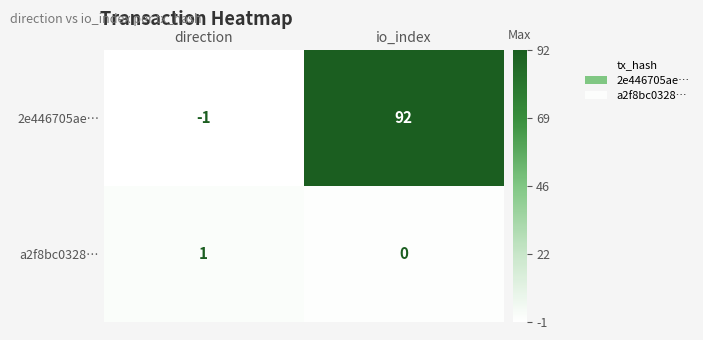

What is the average value of the 2e446705ae… series?

46